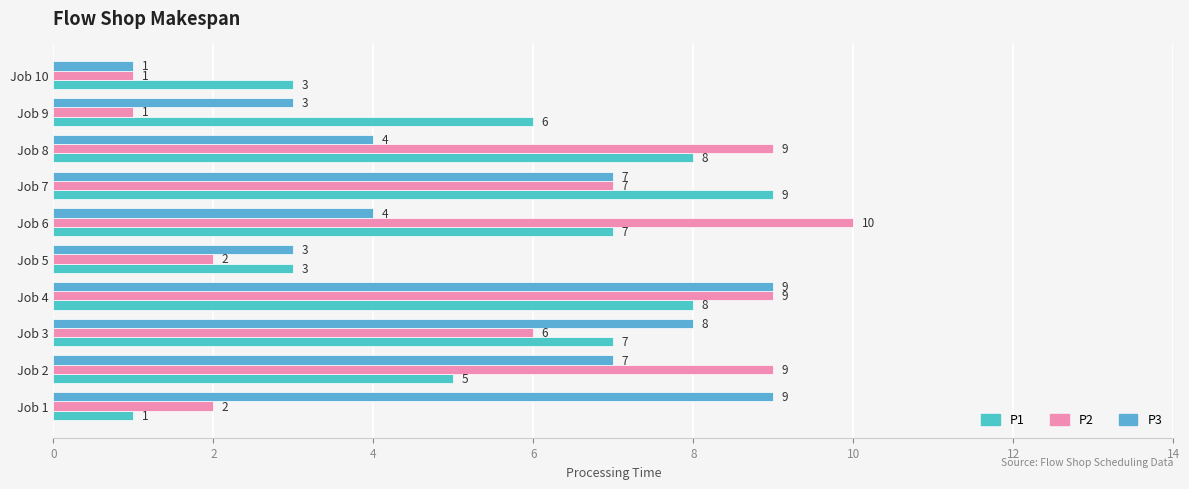

How many data points does each series have?

10